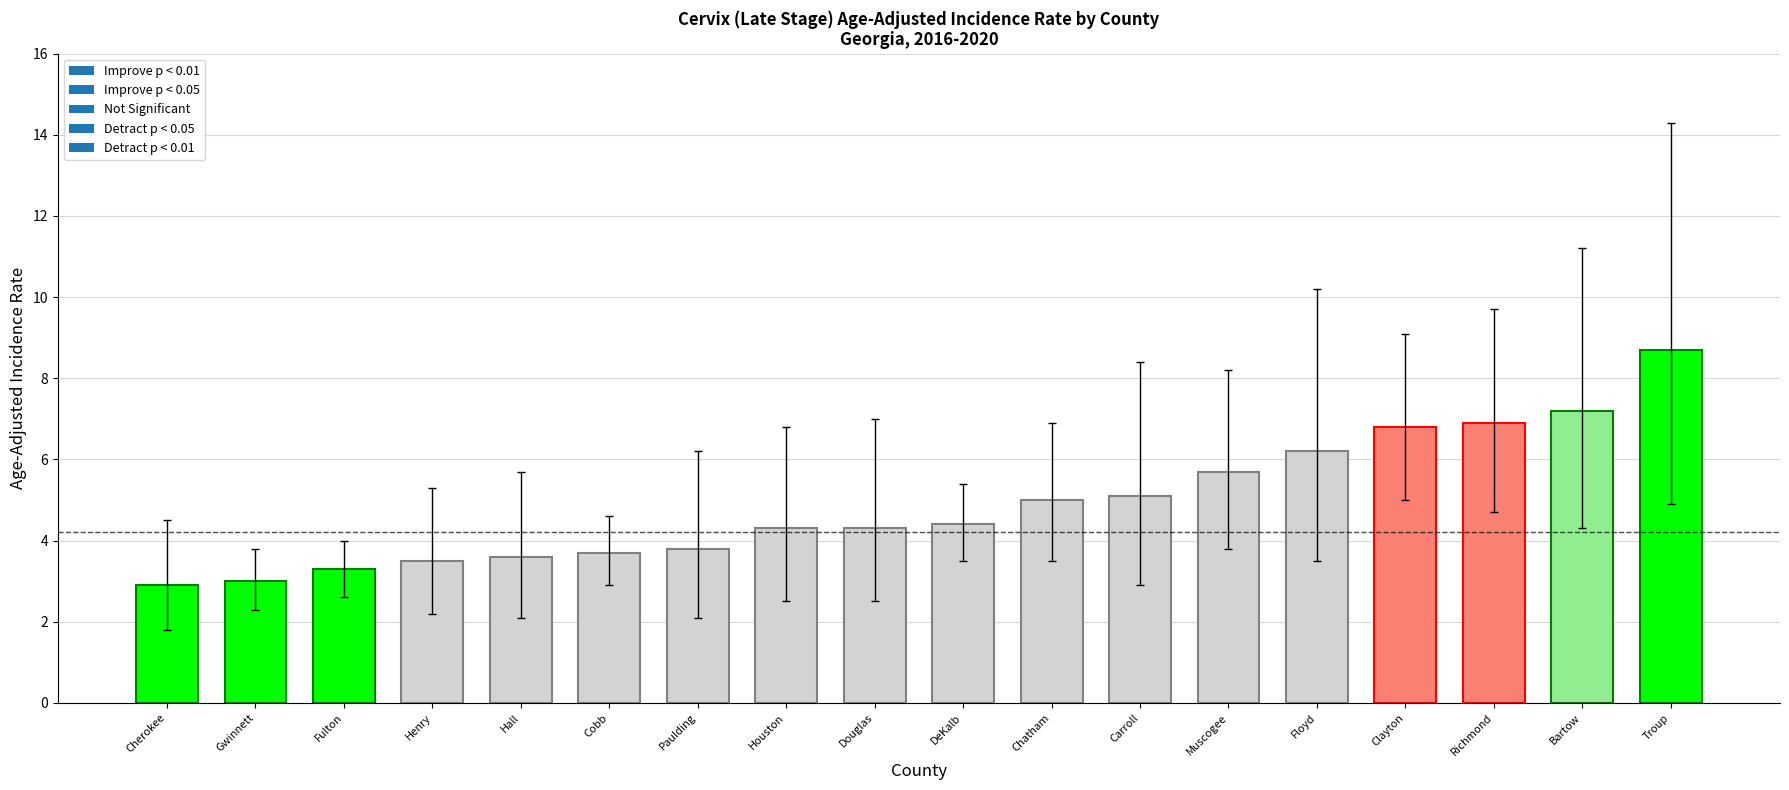

Where does the data first go above 4?

Houston